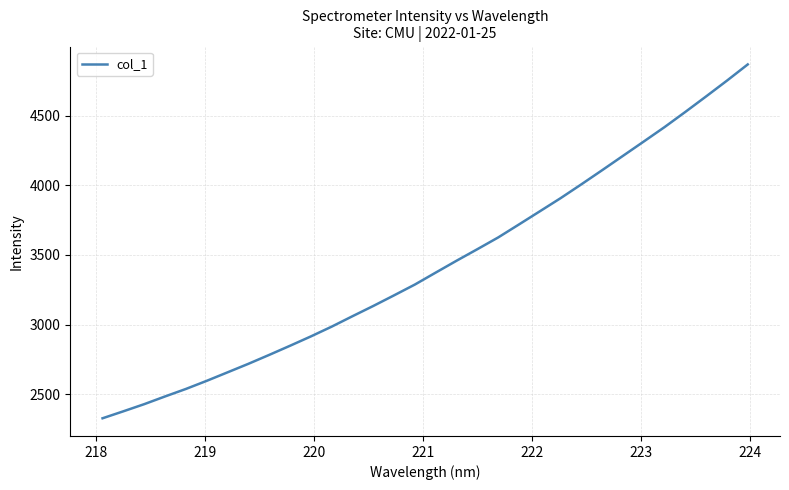

What is the difference between the maximum and minimum values?

2542.2